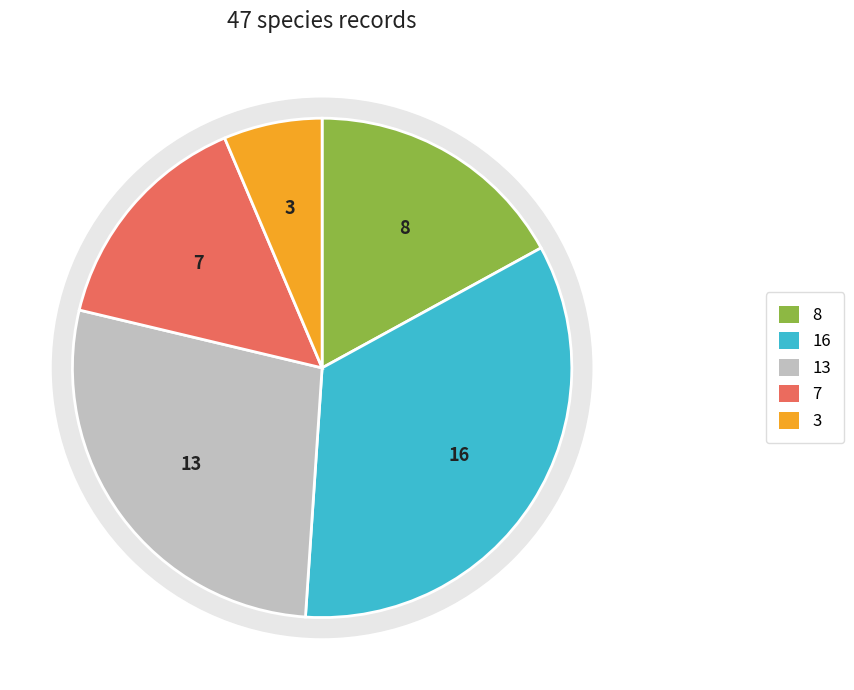

How many slices are in this pie chart?

5